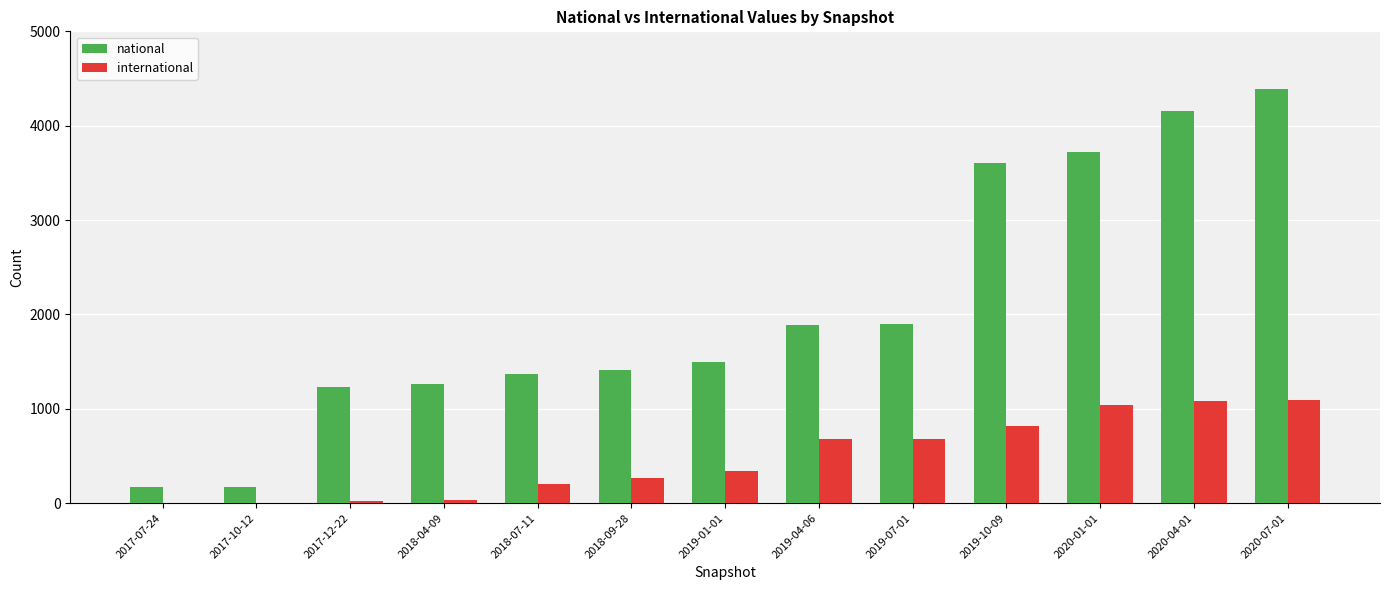

Between 2018-09-28 and 2019-04-06, which series saw the biggest shift?

national